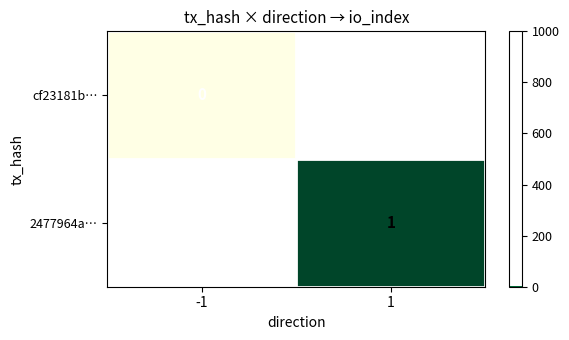

Is it true that 2477964a… equals 1 at 1?

True